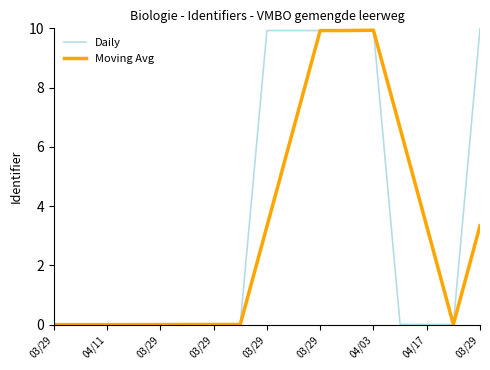

Which series has the largest range (max minus min)?

Daily